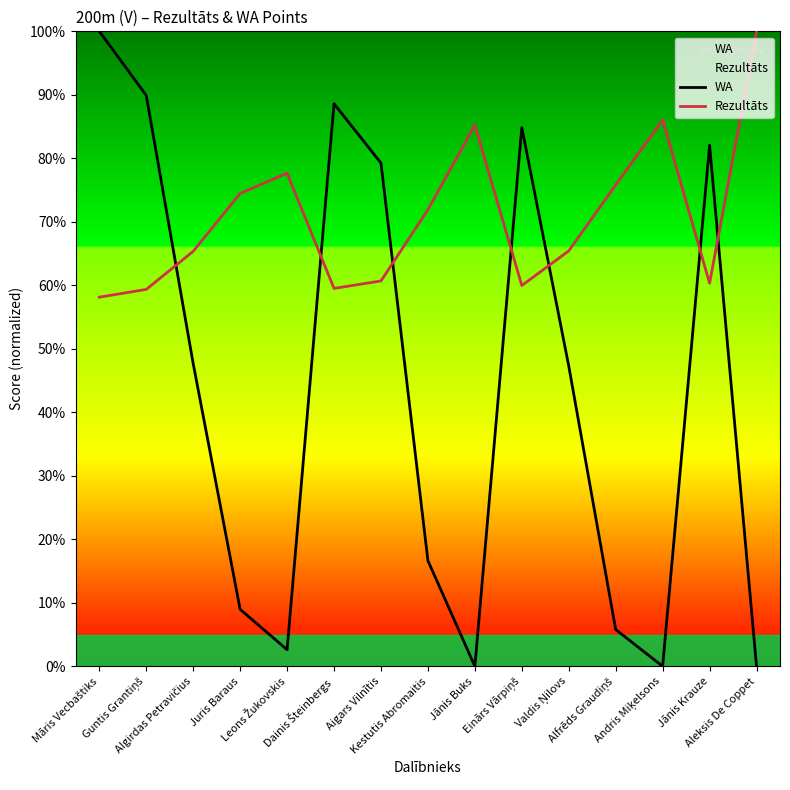

Count the number of categories in the chart.

15